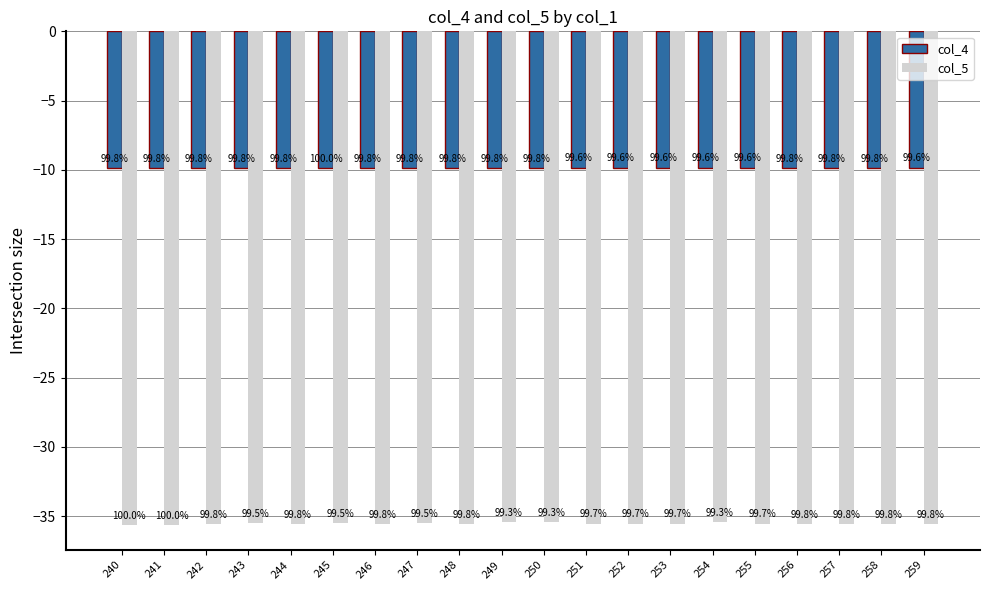

Reading left to right, list all the values displayed in this chart.

col_4: -9.8	-9.8	-9.8	-9.8	-9.8	-9.9	-9.8	-9.8	-9.8	-9.8	-9.8	-9.8	-9.8	-9.8	-9.8	-9.8	-9.8	-9.8	-9.8	-9.8
col_5: -35.6	-35.6	-35.6	-35.5	-35.6	-35.5	-35.6	-35.5	-35.6	-35.4	-35.4	-35.5	-35.5	-35.5	-35.4	-35.5	-35.6	-35.6	-35.6	-35.6